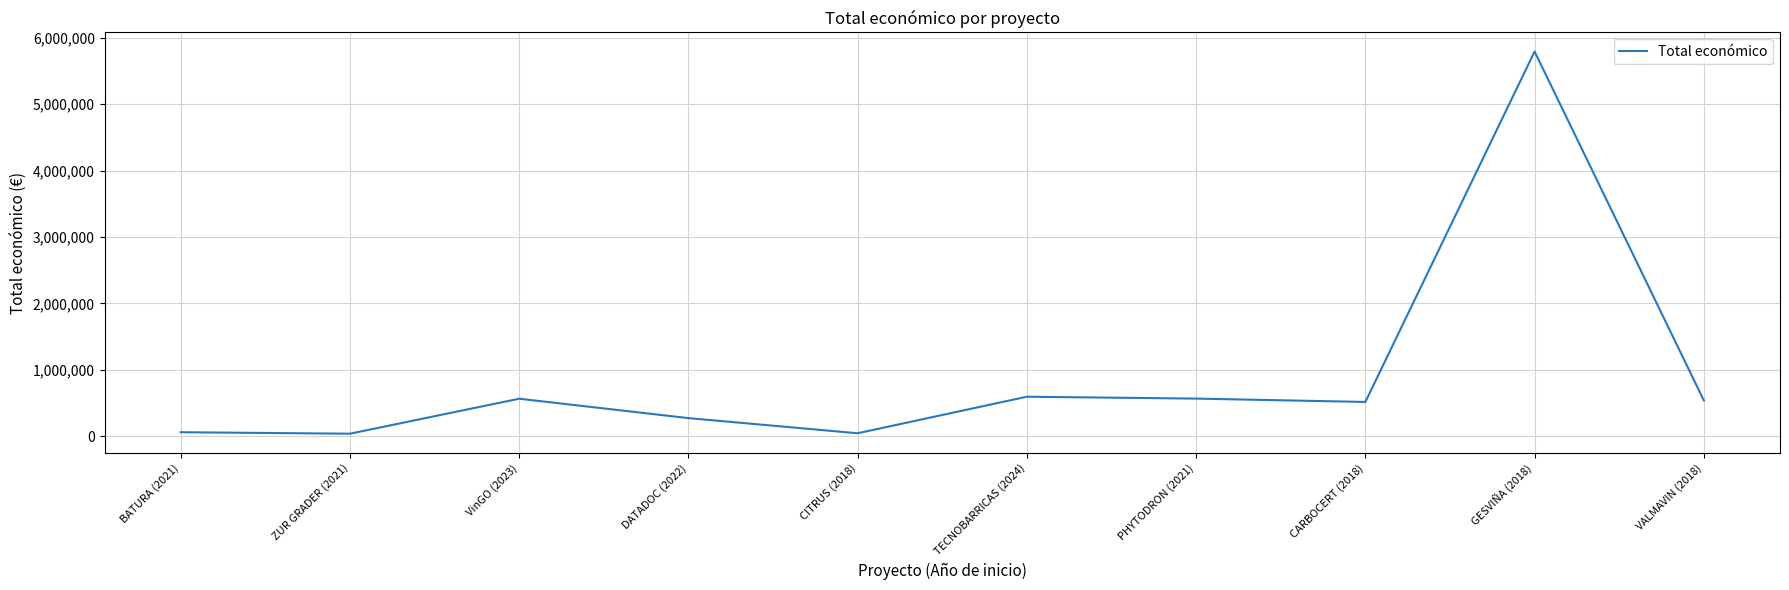

What is the change in value from ZUR GRADER (2021) to VinGO (2023)?

+526600